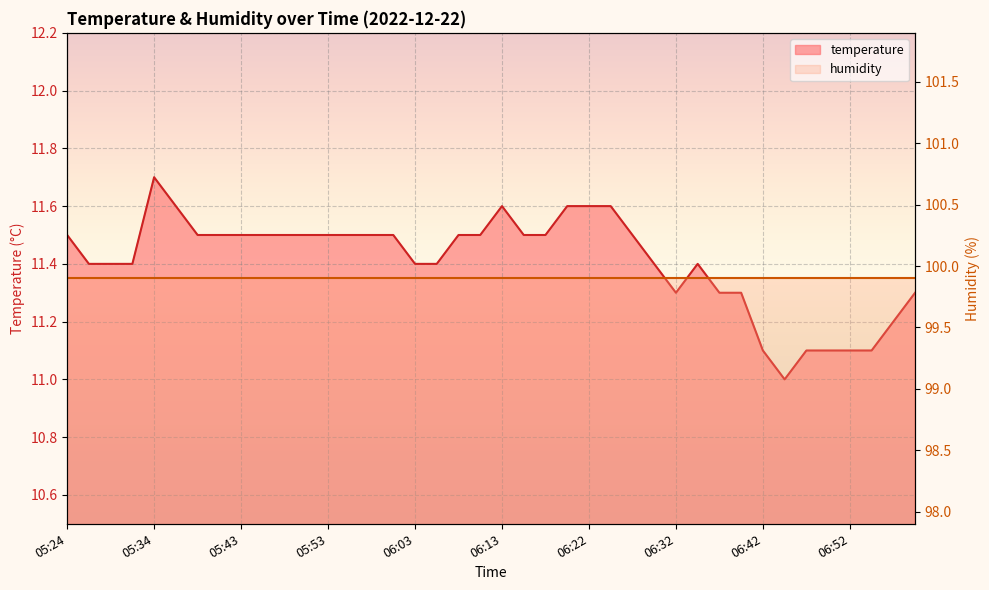

Approximately how many times larger is the value at 06:05 compared to 05:29?

1.0